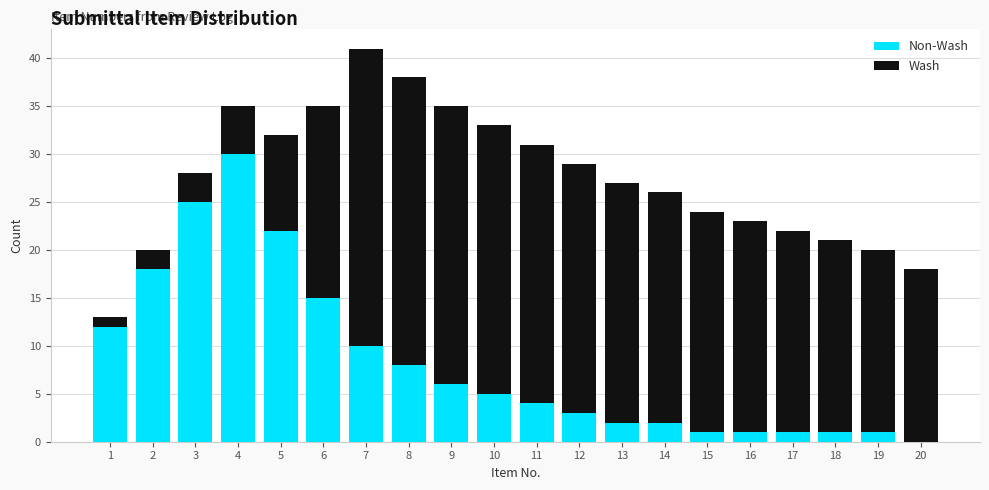

At which category is the sum across all series the highest?

7